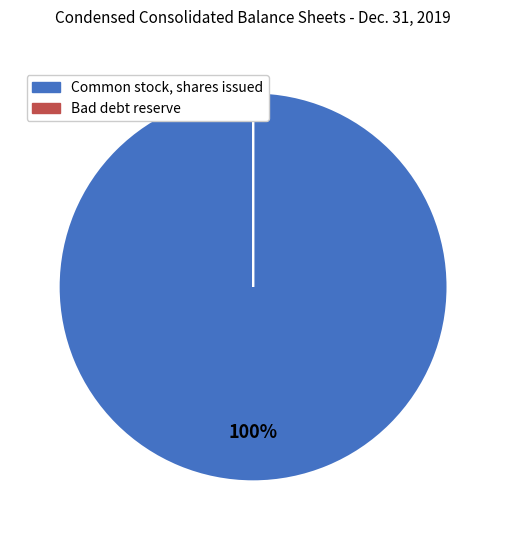

Does any single category account for the majority?

Yes